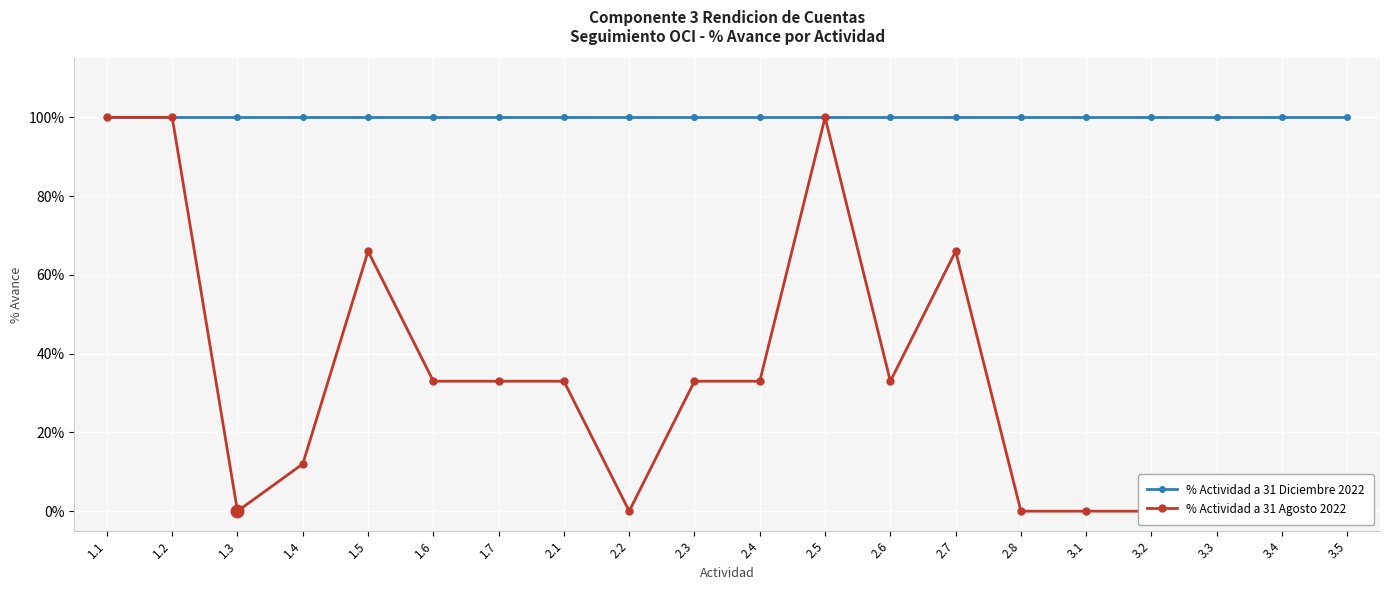

The % Actividad a 31 Agosto 2022 series shows 0.2 at 1.4. True or false?

False